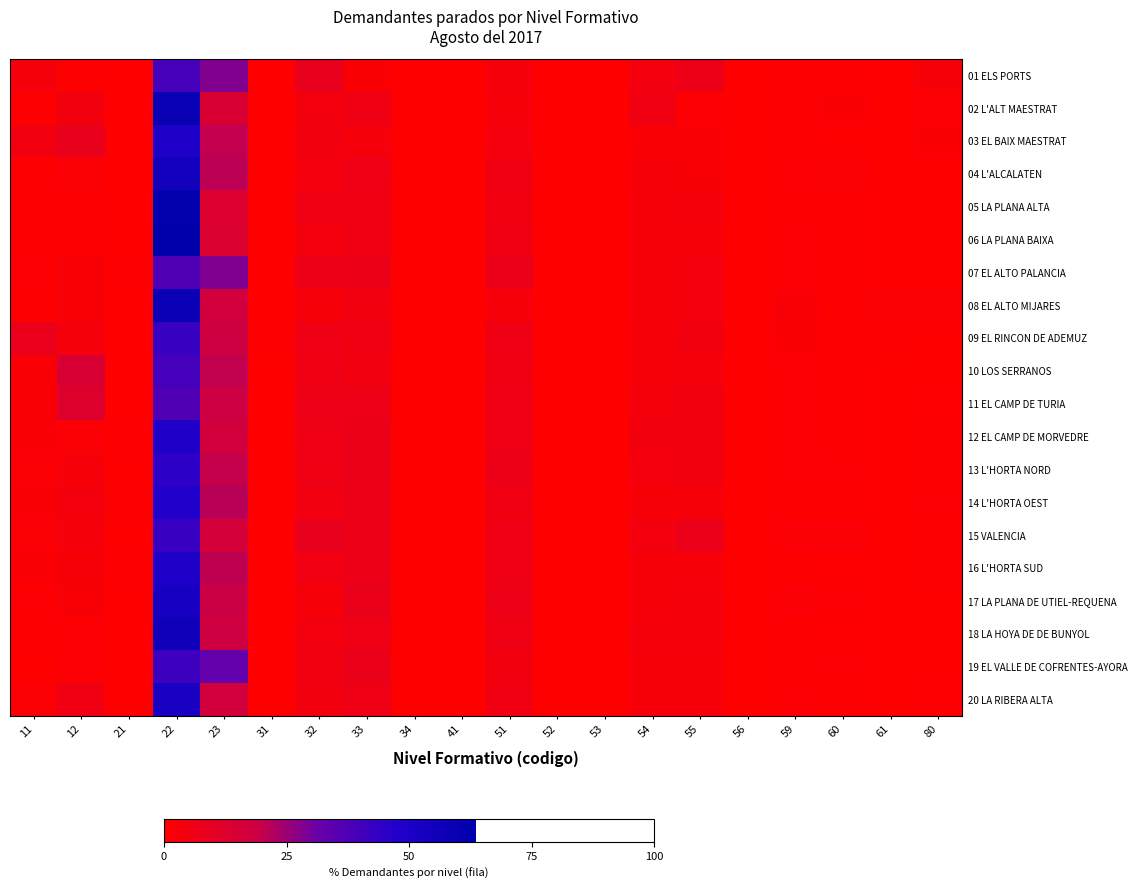

Rank the series at 41 from highest to lowest value.

18 LA HOYA DE DE BUNYOL, 11 EL CAMP DE TURIA, 13 L'HORTA NORD, 15 VALENCIA, 07 EL ALTO PALANCIA, 16 L'HORTA SUD, 14 L'HORTA OEST, 20 LA RIBERA ALTA, 06 LA PLANA BAIXA, 03 EL BAIX MAESTRAT, 12 EL CAMP DE MORVEDRE, 01 ELS PORTS, 02 L'ALT MAESTRAT, 04 L'ALCALATEN, 05 LA PLANA ALTA, 08 EL ALTO MIJARES, 09 EL RINCON DE ADEMUZ, 10 LOS SERRANOS, 17 LA PLANA DE UTIEL-REQUENA, 19 EL VALLE DE COFRENTES-AYORA